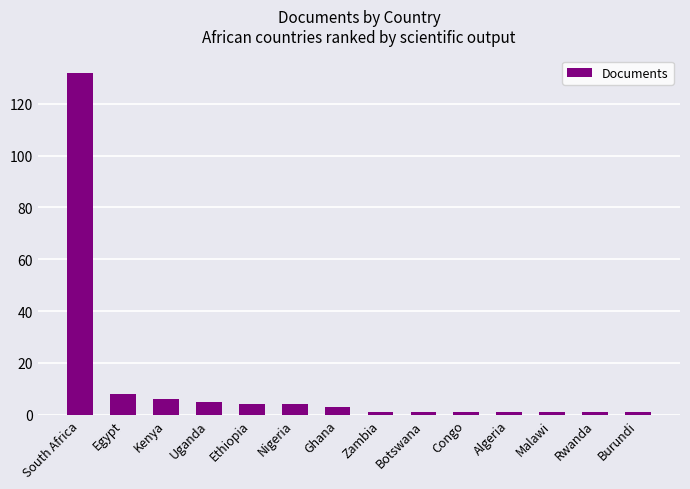

Reading right to left, transcribe all the data shown in this chart.

Burundi=1	Rwanda=1	Malawi=1	Algeria=1	Congo=1	Botswana=1	Zambia=1	Ghana=3	Nigeria=4	Ethiopia=4	Uganda=5	Kenya=6	Egypt=8	South Africa=132